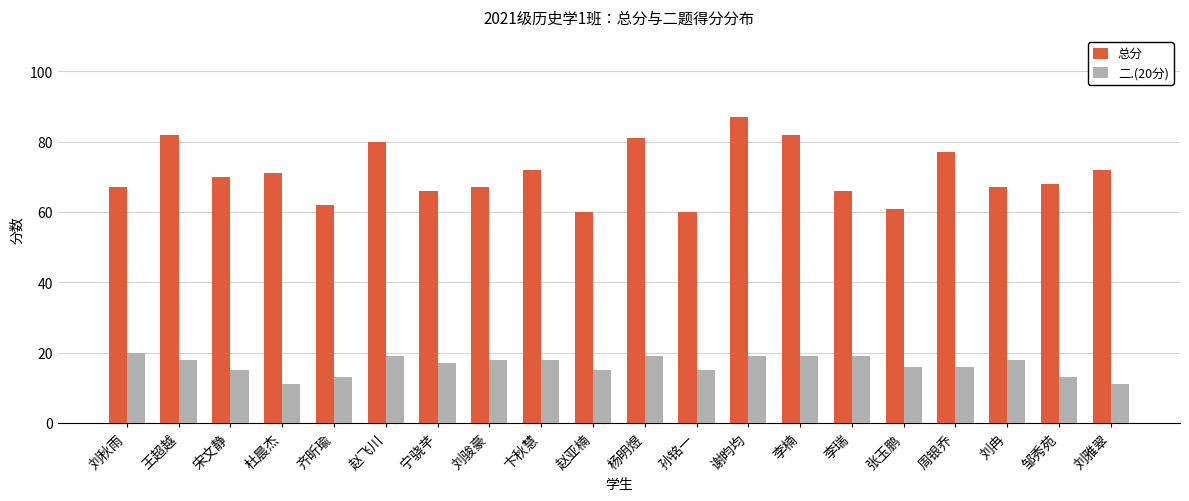

How many groups of bars are there?

20